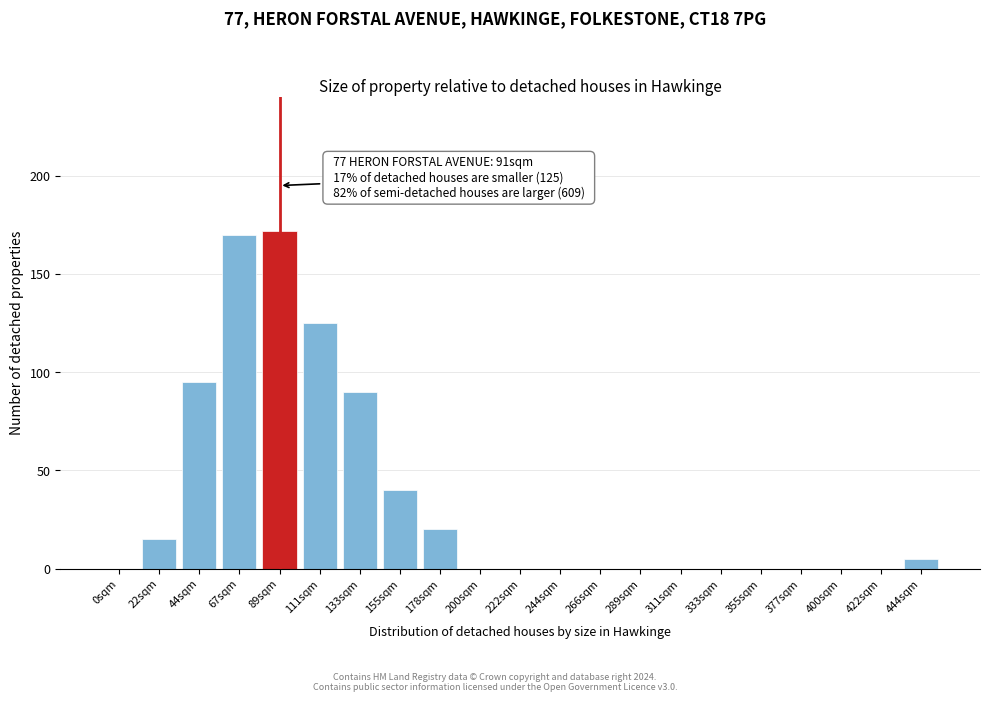

Reading left to right, extract all data points from this chart.

0sqm=0	22sqm=15	44sqm=95	67sqm=170	89sqm=172	111sqm=125	133sqm=90	155sqm=40	178sqm=20	200sqm=0	222sqm=0	244sqm=0	266sqm=0	289sqm=0	311sqm=0	333sqm=0	355sqm=0	377sqm=0	400sqm=0	422sqm=0	444sqm=5